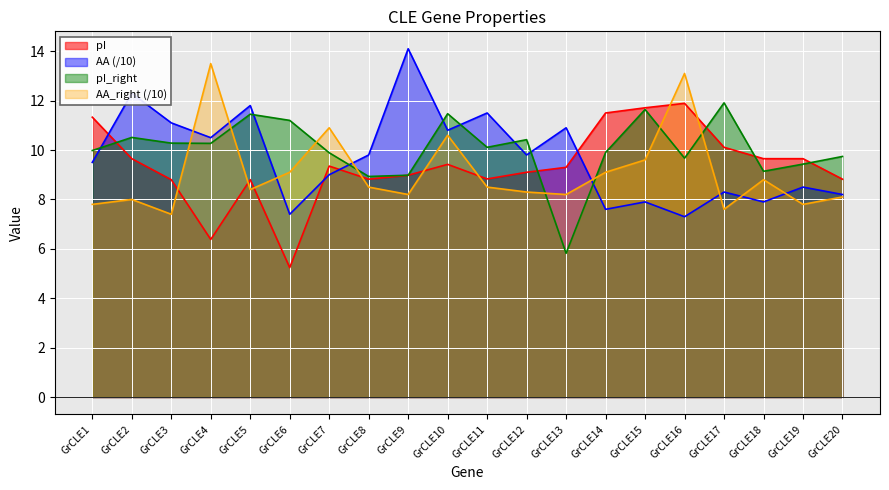

Between GrCLE4 and GrCLE14, which series saw the biggest shift?

pI